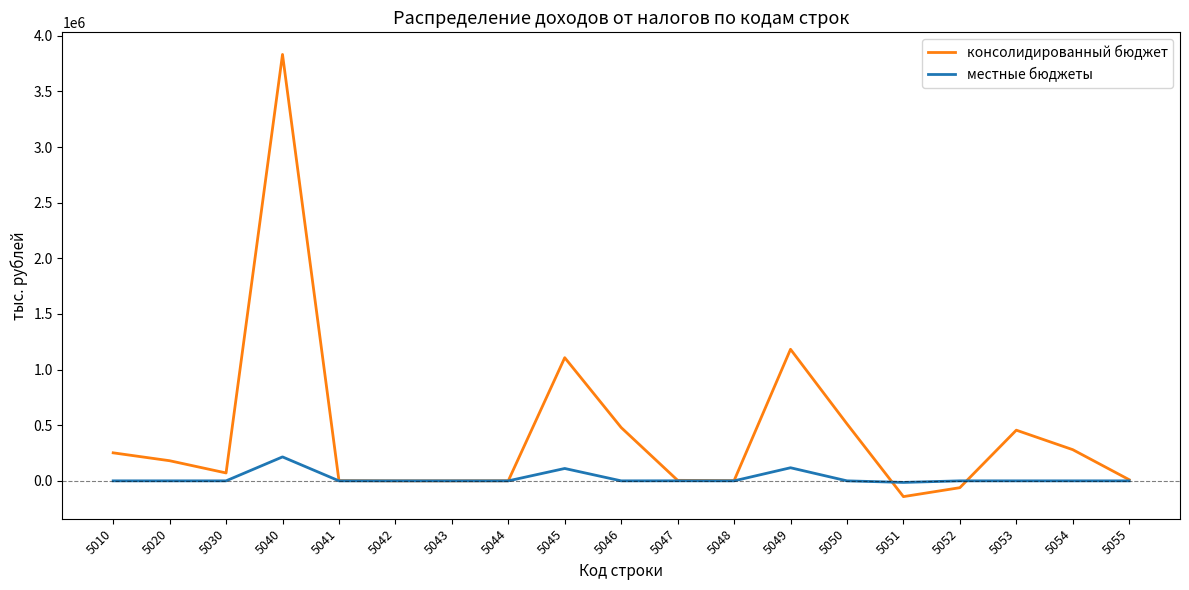

The value of местные бюджеты at 5010 is 0. True or false?

True